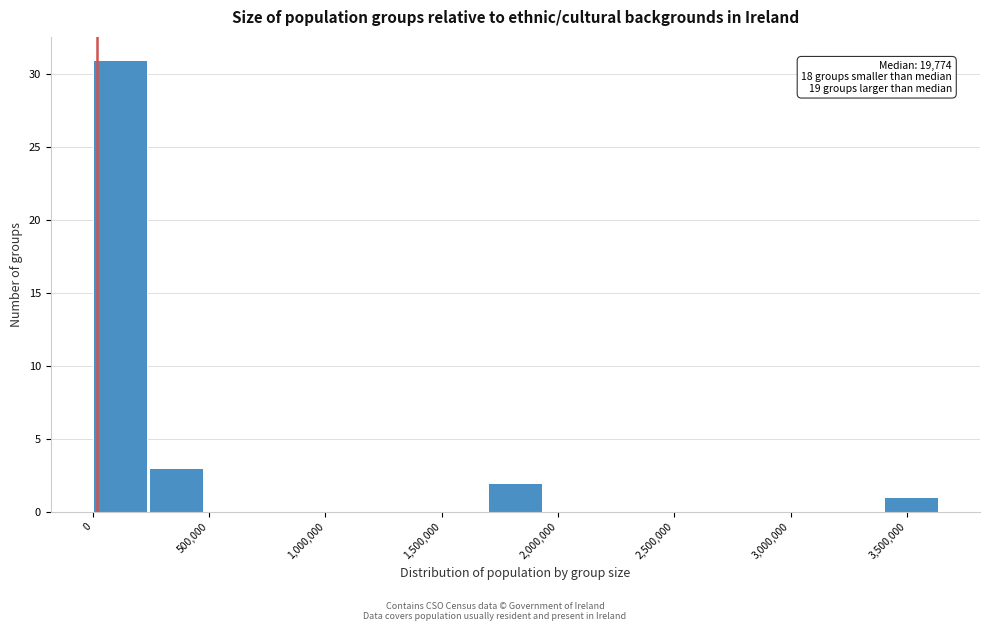

Which range on the x-axis has the tallest bar?

0 to 250000